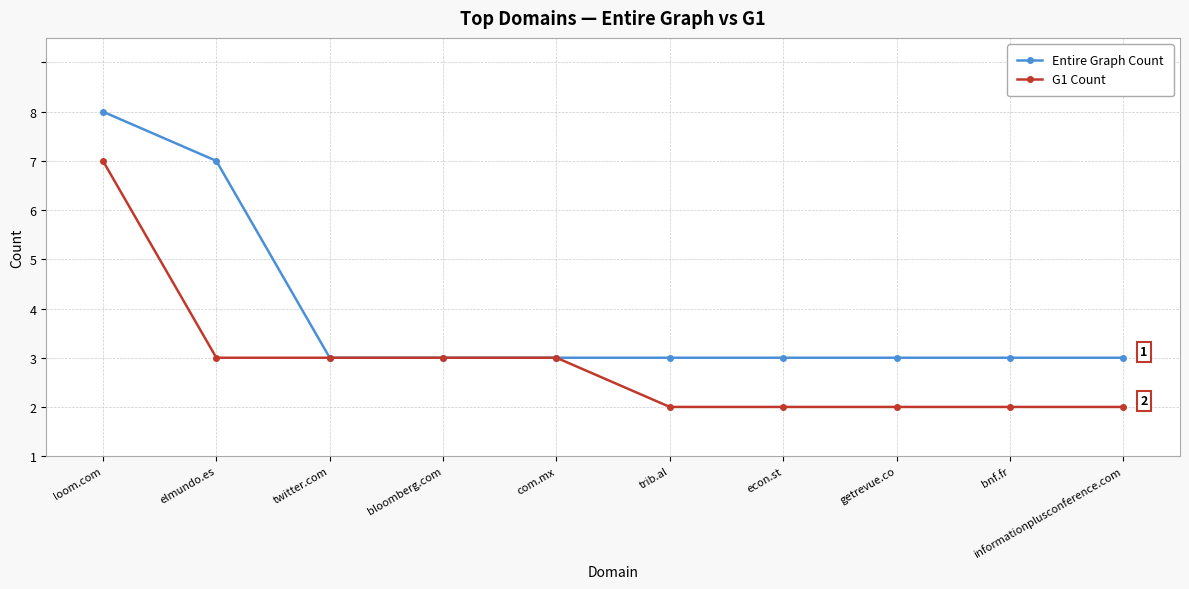

True or false: Entire Graph Count and G1 Count intersect in this chart.

False